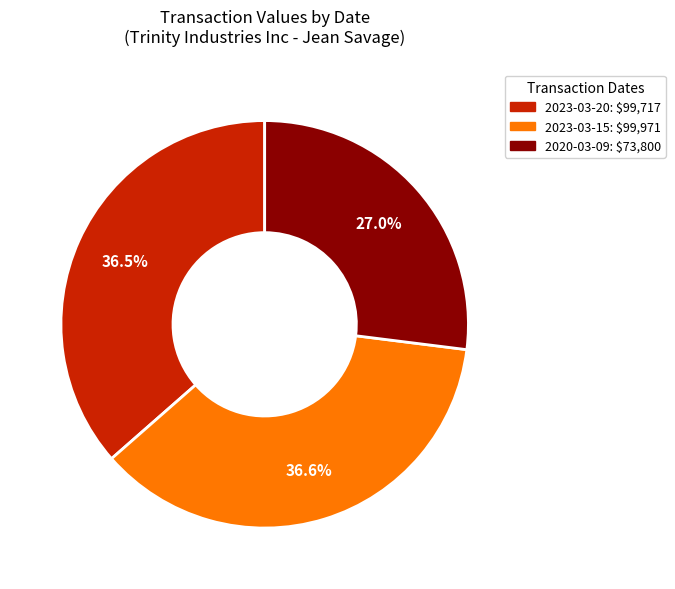

Is it true that 2020-03-09 is 13% of the pie?

False